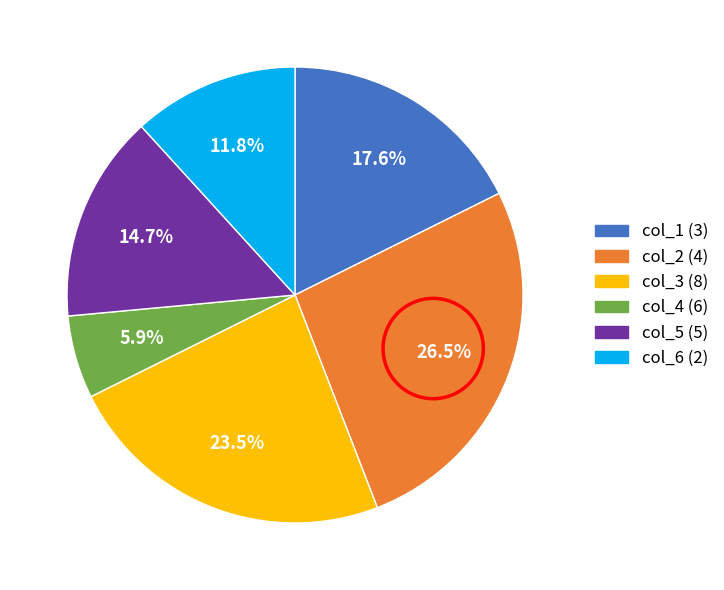

Is there any slice that represents more than half of the pie?

No